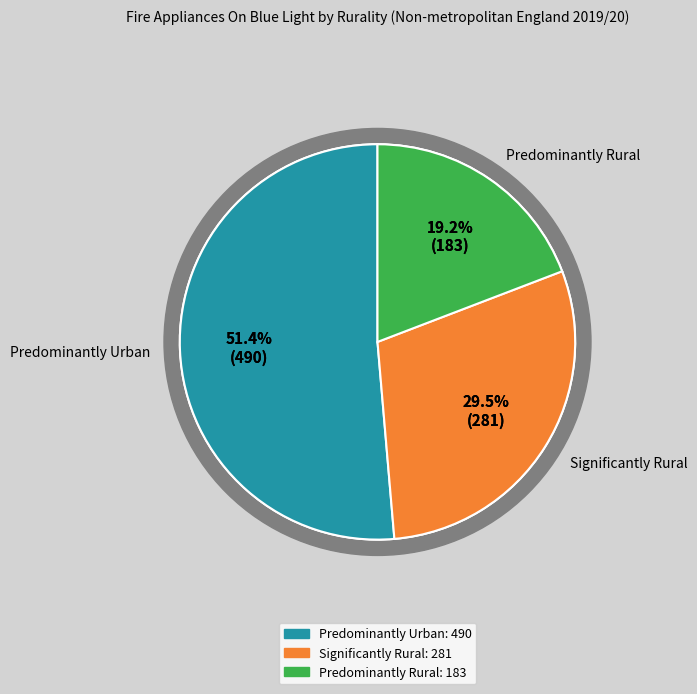

What is the majority slice?

Predominantly Urban